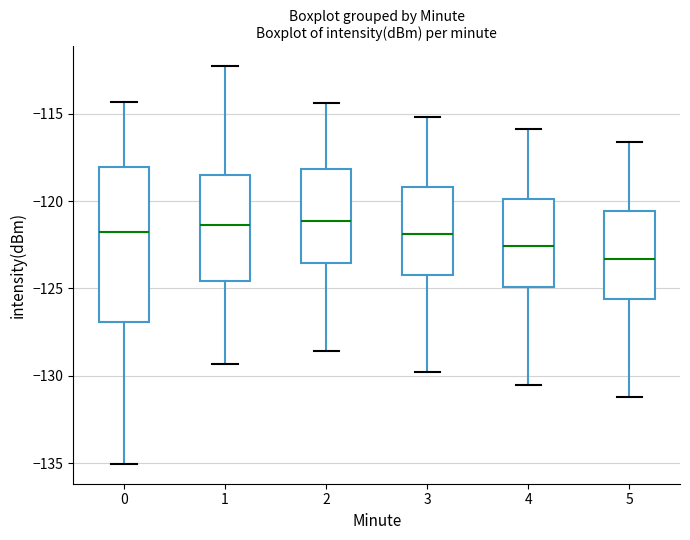

Reading left to right, read every box against the y-axis: the position of its median line, the range the box covers, and the ends of its whiskers. The values are not printed on the chart, so give them approximately, as read against the axis.

0: median -122.0, box -127.0 to -118.0, whiskers -135.0 to -114.5
1: median -121.5, box -124.5 to -118.5, whiskers -129.5 to -112.5
2: median -121.0, box -123.5 to -118.0, whiskers -128.5 to -114.5
3: median -122.0, box -124.0 to -119.0, whiskers -130.0 to -115.0
4: median -122.5, box -125.0 to -120.0, whiskers -130.5 to -116.0
5: median -123.5, box -125.5 to -120.5, whiskers -131.0 to -116.5